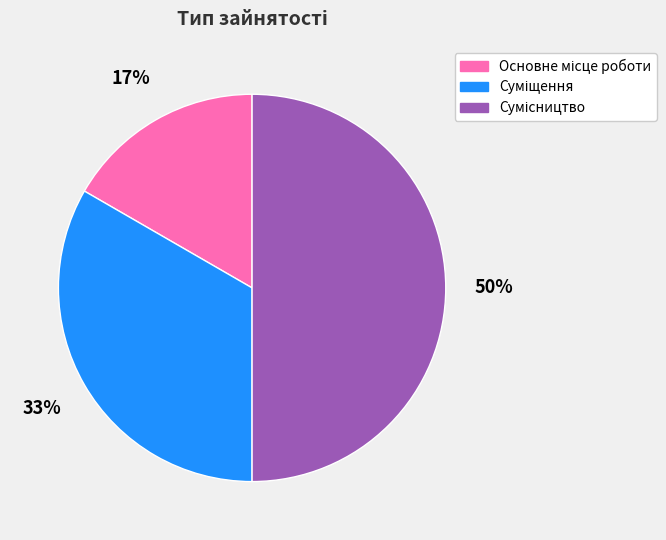

To the nearest percent, what is the average slice percentage?

33%